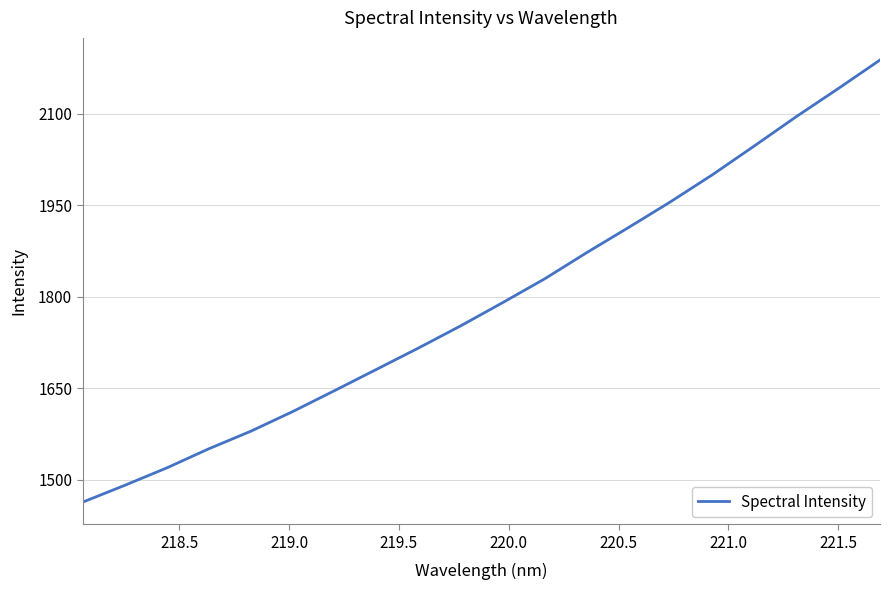

What is the difference between the maximum and minimum values?

724.7